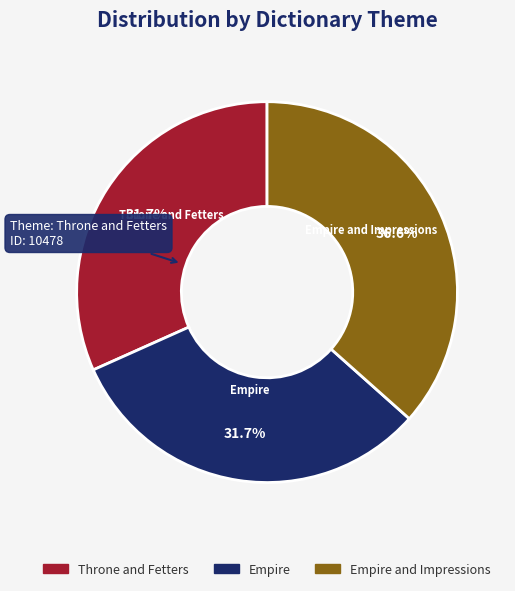

Is Empire the majority of the pie?

No